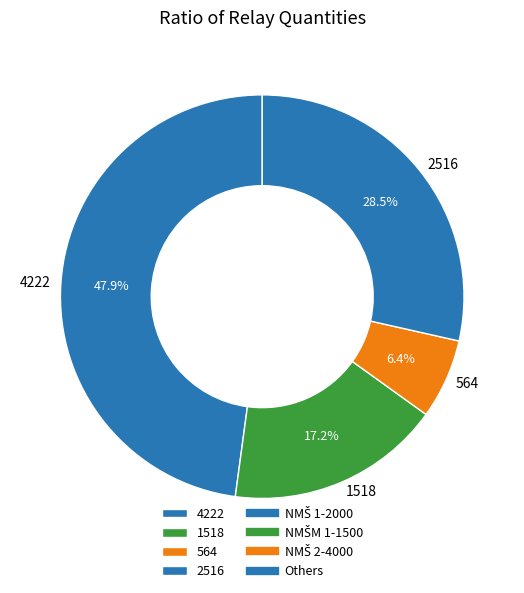

Rank the categories by value from highest to lowest.

4222, 2516, 1518, 564